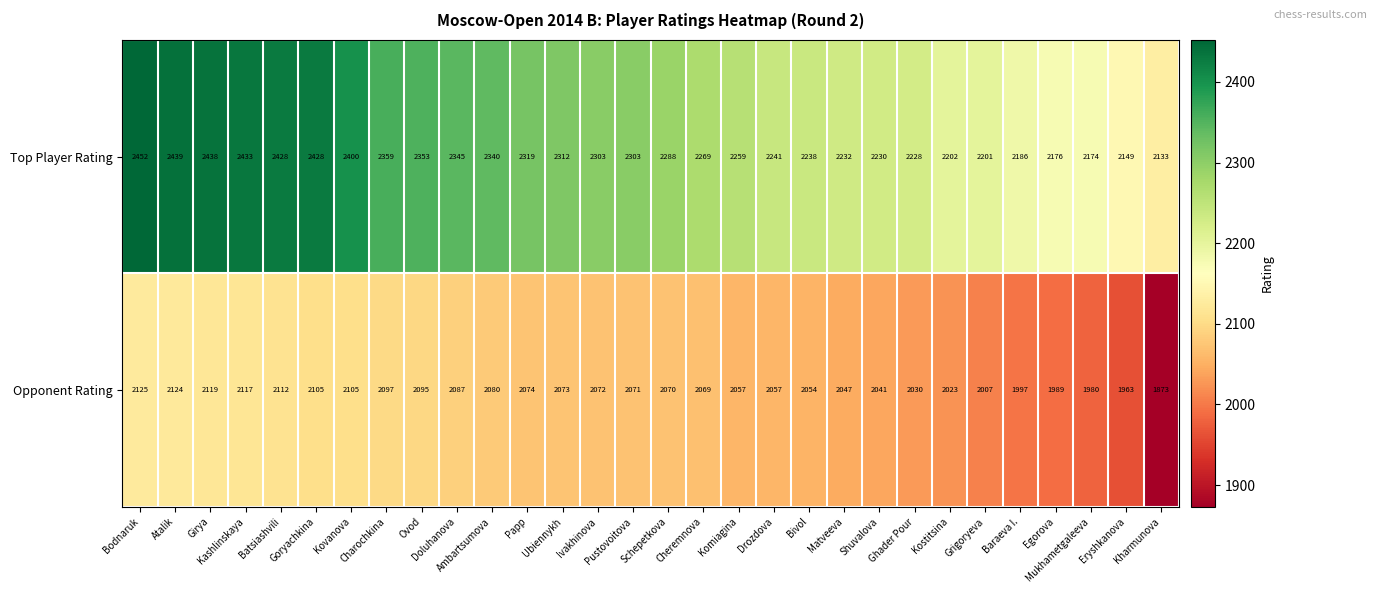

List the series in order of their peak value, highest first.

Top Player Rating, Opponent Rating